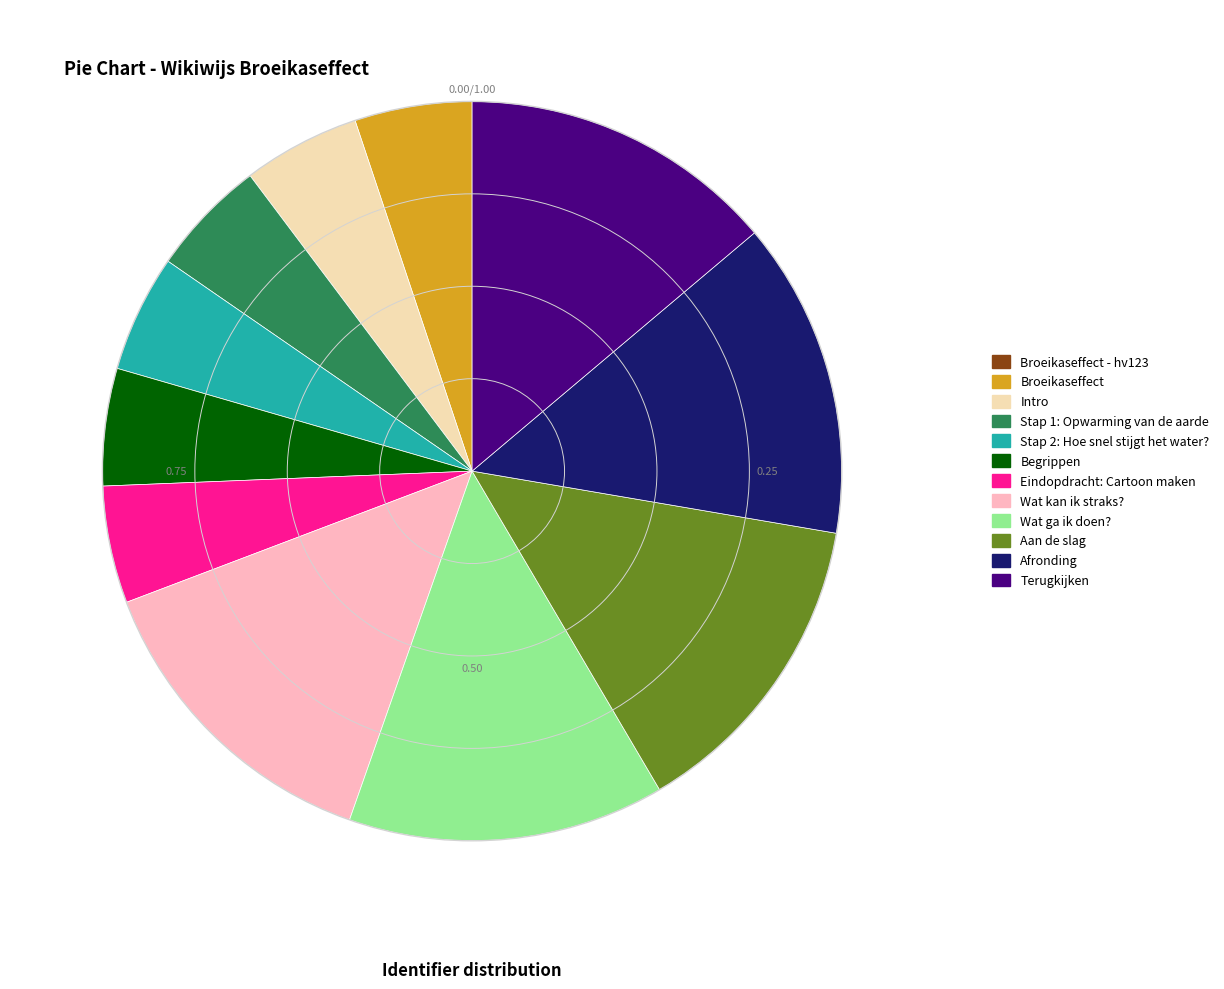

Is there a majority slice in this chart?

No